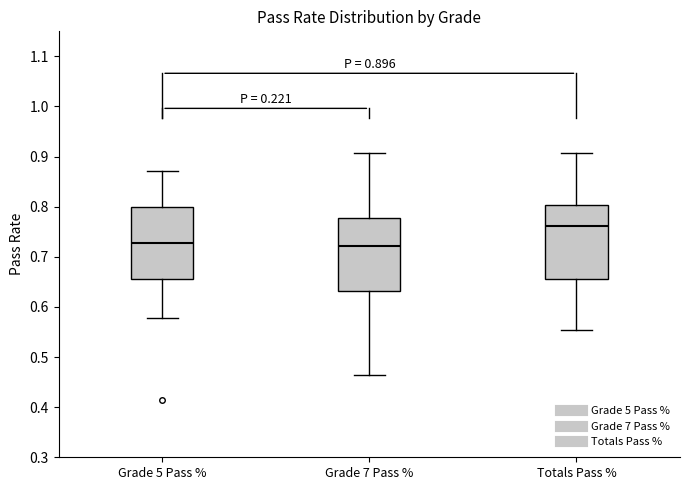

Which box's median line is the highest?

Totals Pass %